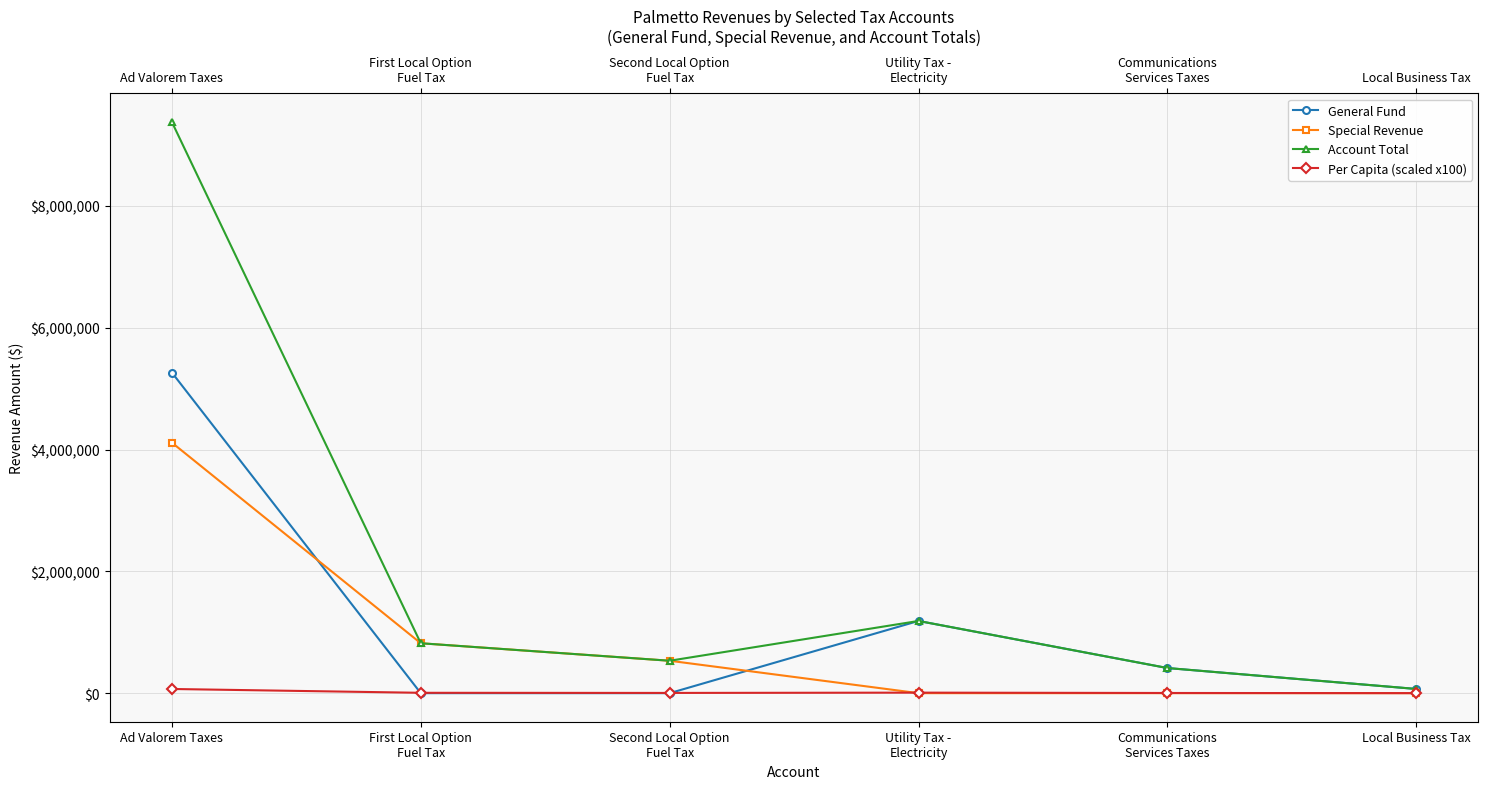

Reading left to right, what are all the values shown in this chart?

General Fund: 5264944	0	0	1185897	412800	69014
Special Revenue: 4114334	819735	532339	0	0	0
Account Total: 9379278	819735	532339	1185897	412800	69014
Per Capita (scaled x100): 68657	6001	3897	8681	3022	505